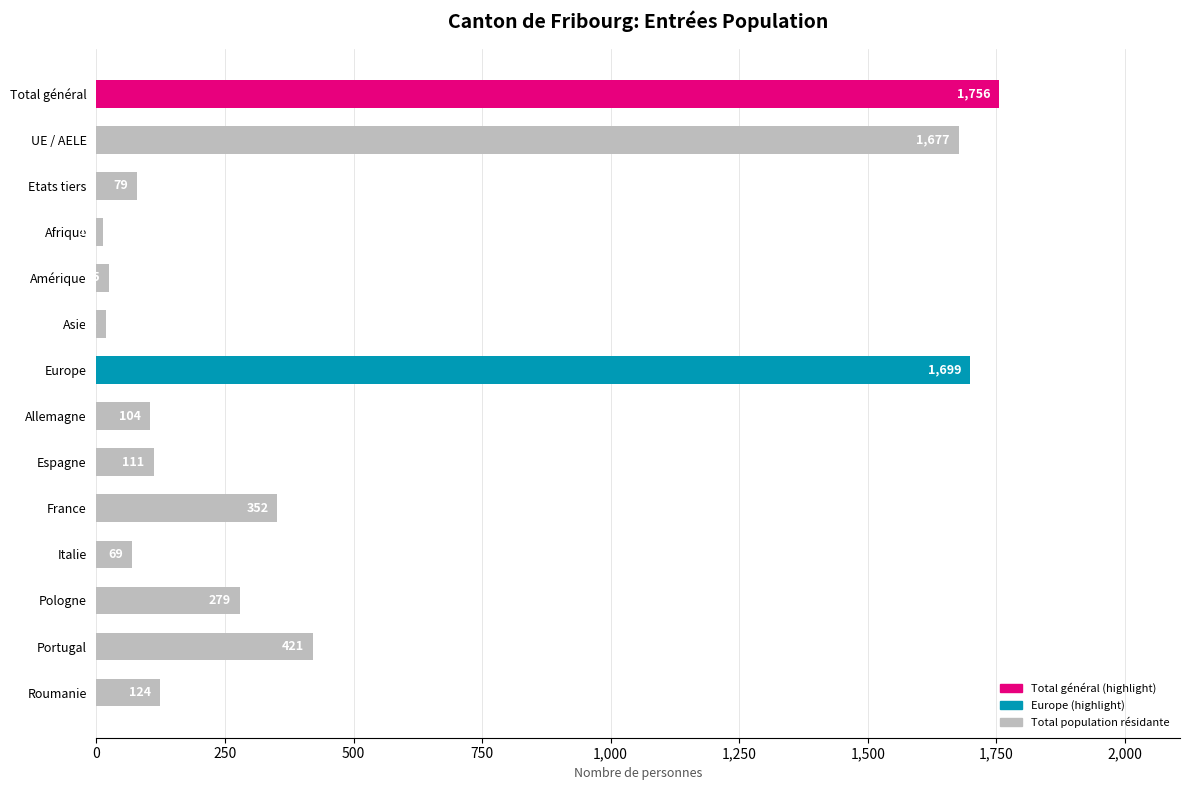

What is the difference between the maximum and minimum values?

1743